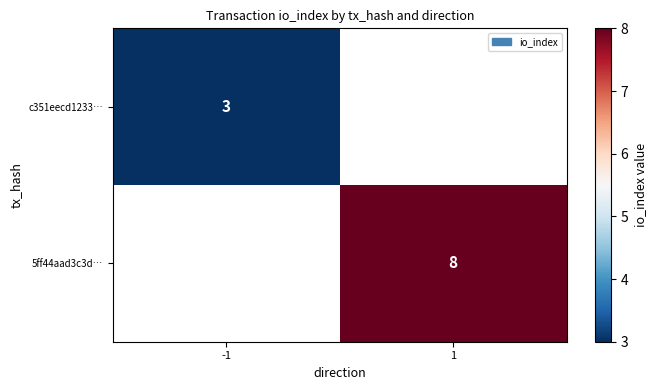

Which label corresponds to the smallest value in the chart?

-1